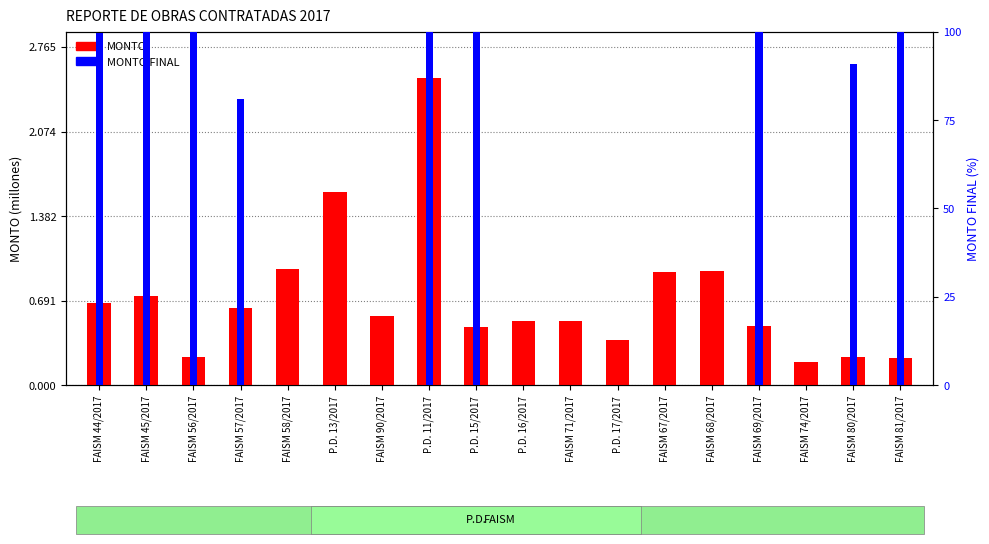

What are all the series names shown in the legend?

MONTO, MONTO FINAL